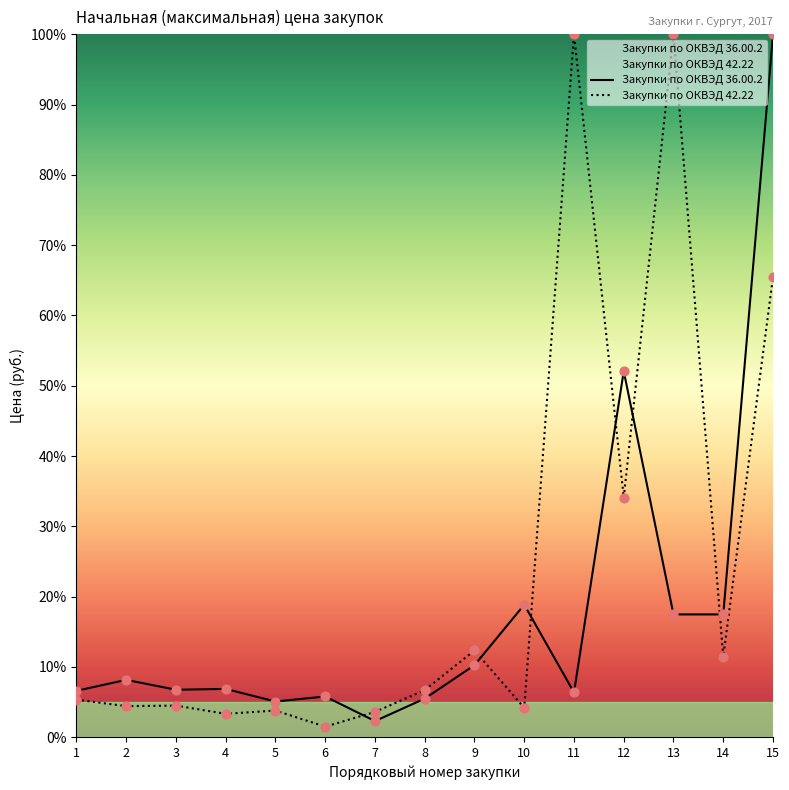

Which series contains the highest Y value?

Закупки по ОКВЭД 36.00.2